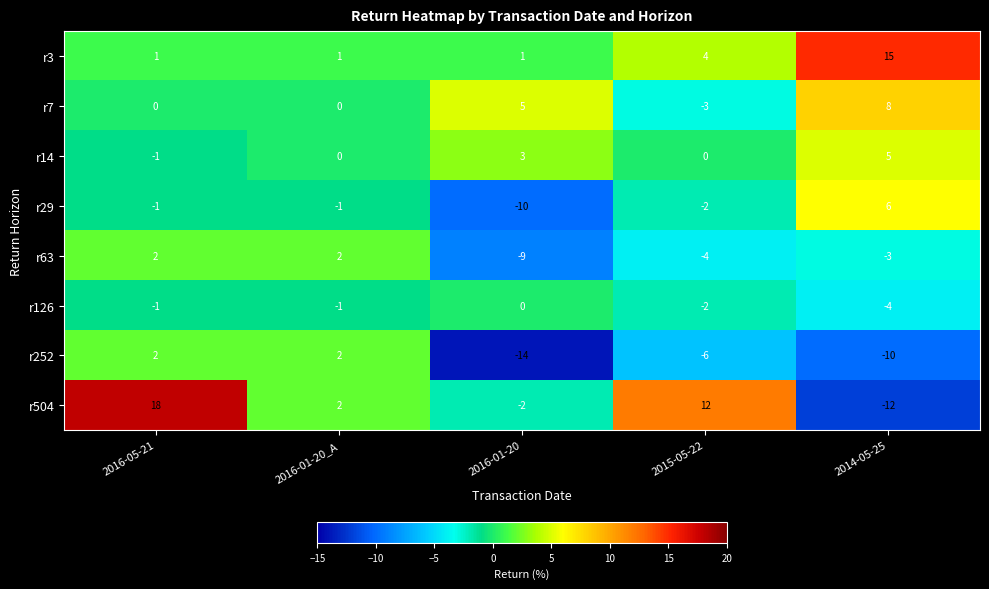

Which series has the largest total across all categories?

r3